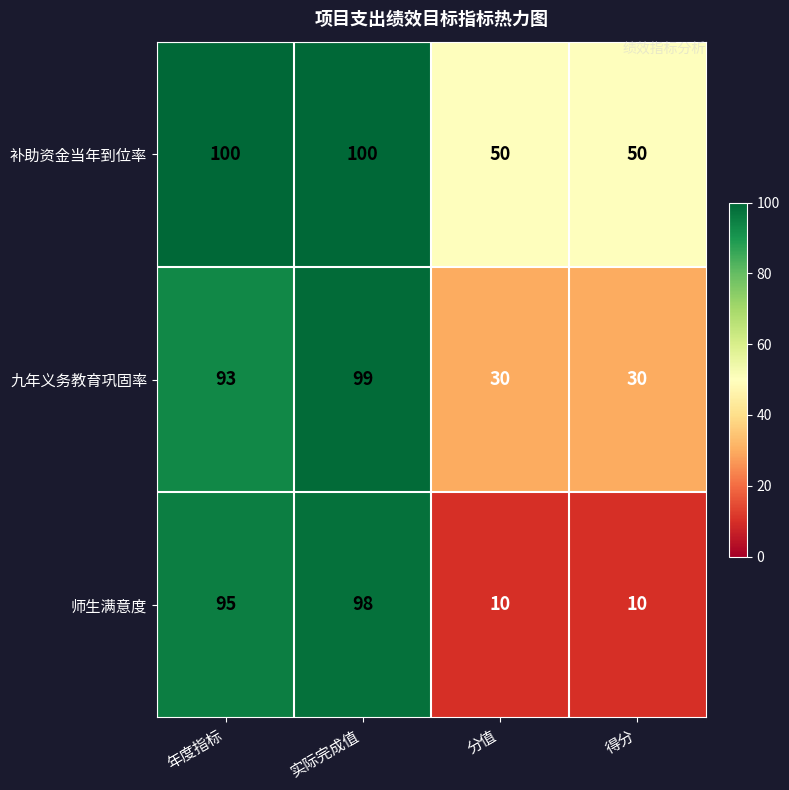

What is the total value across all series at 实际完成值?

297